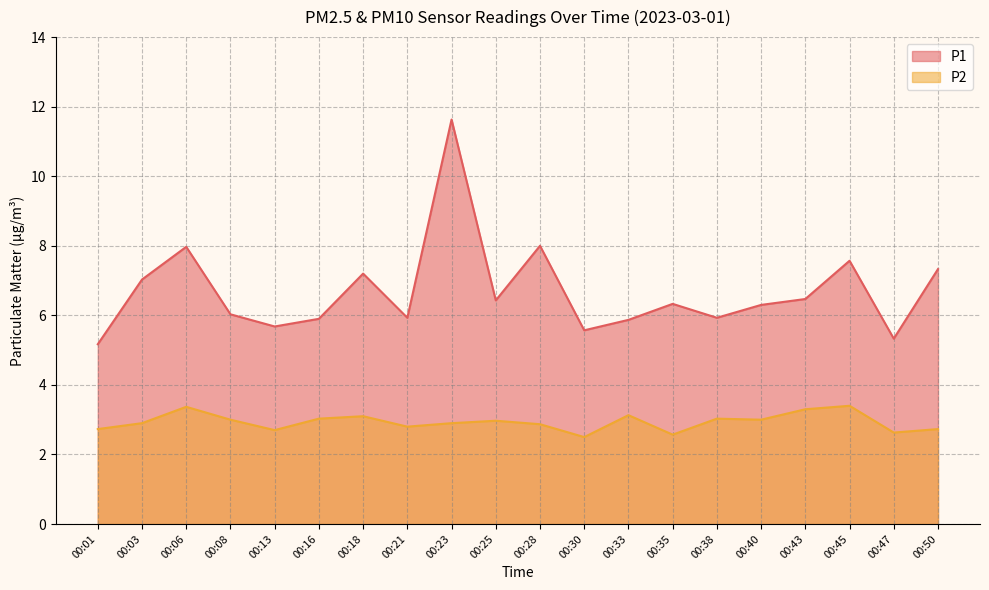

Which category has the highest value across all series?

00:23